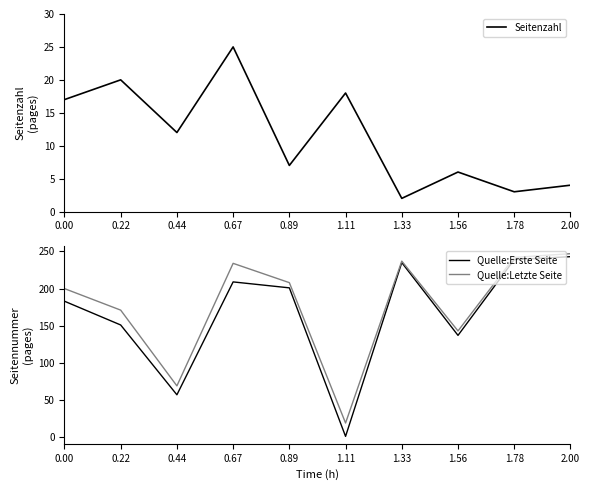

The value of Seitenzahl at 1.33 is 3. True or false?

False